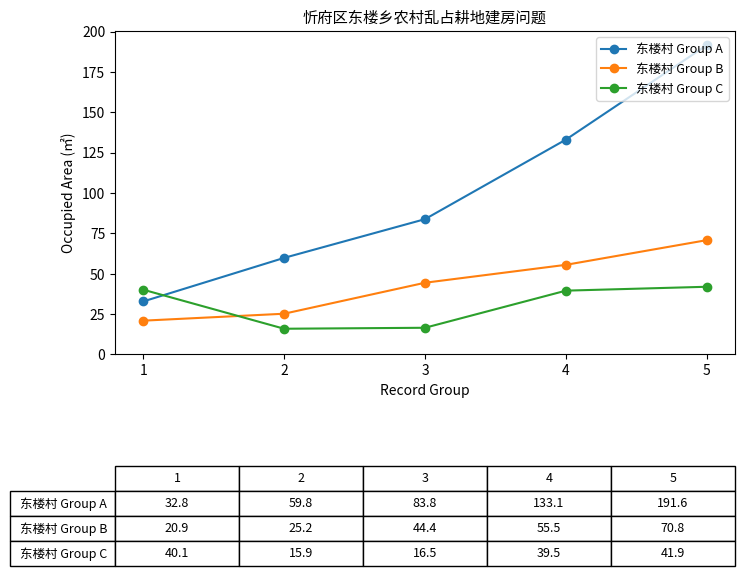

True or false: 东楼村 Group A has a value of 13.1 at 1.

False